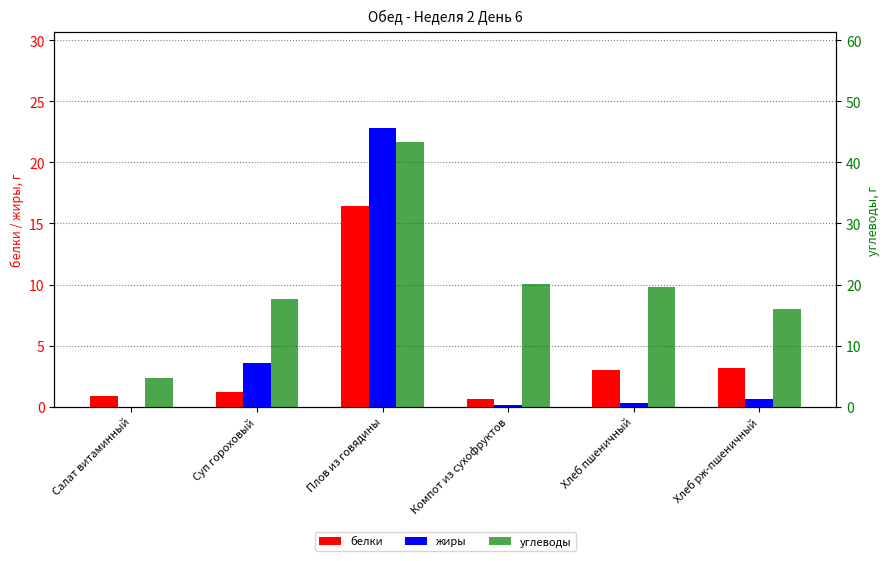

Reading left to right, list all the values displayed in this chart.

белки: 0.8	1.2	16.4	0.6	3.0	3.2
жиры: 0.0	3.6	22.8	0.1	0.3	0.6
углеводы: 4.6	17.6	43.3	20.1	19.7	16.0